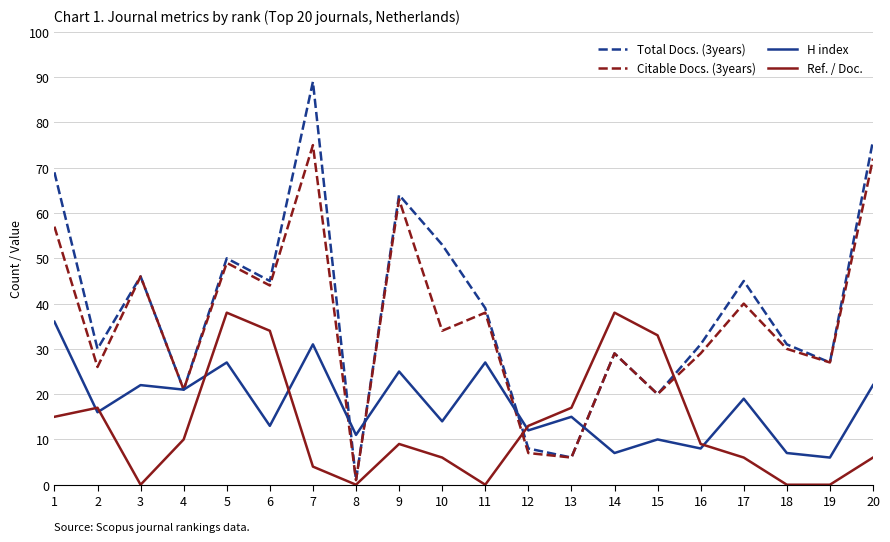

Is the value of Ref. / Doc. at 1 greater than the value of Citable Docs. (3years) at 2?

No